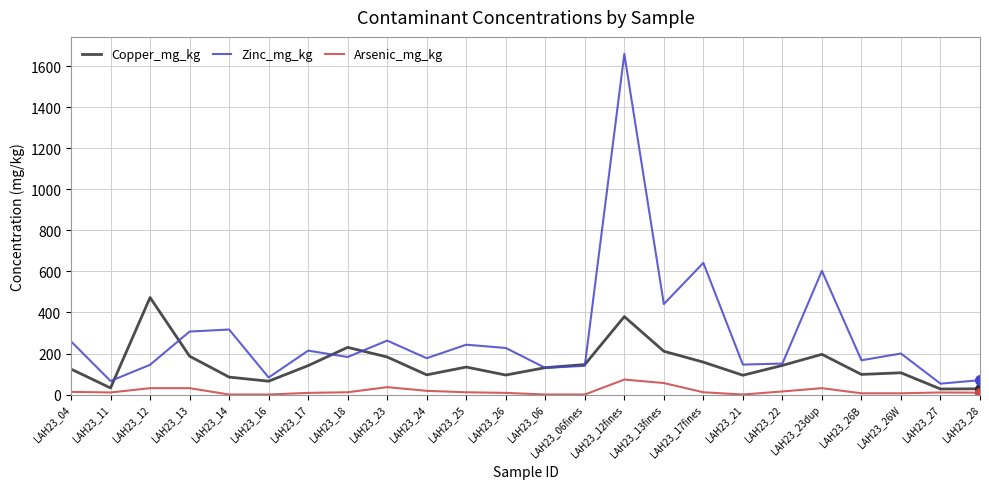

The Copper_mg_kg series shows 727 at LAH23_12. True or false?

False